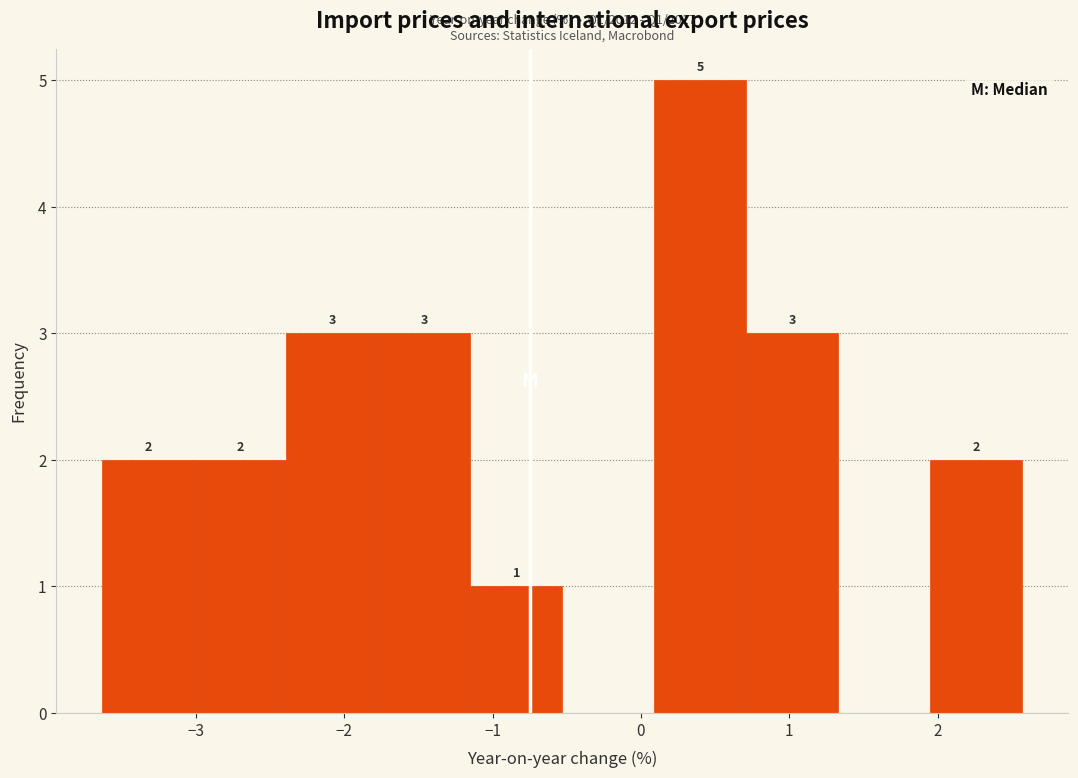

Over which range of the x-axis is the bar tallest?

0.09 to 0.71